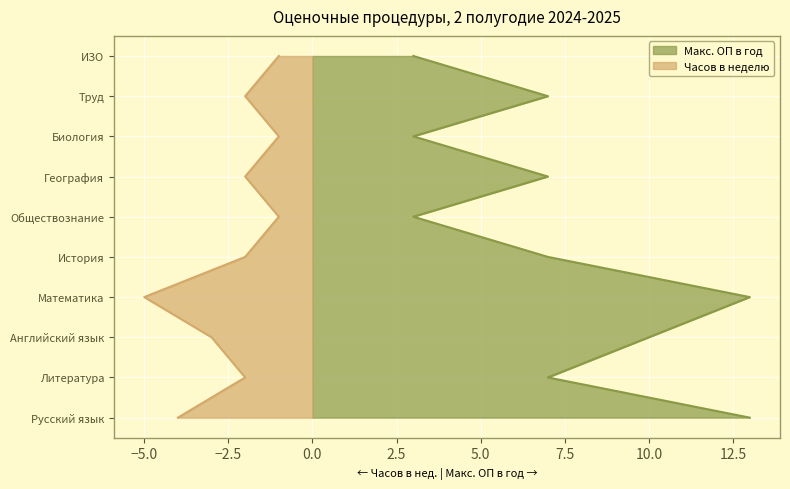

What is the average value of the Часов в неделю series?

2